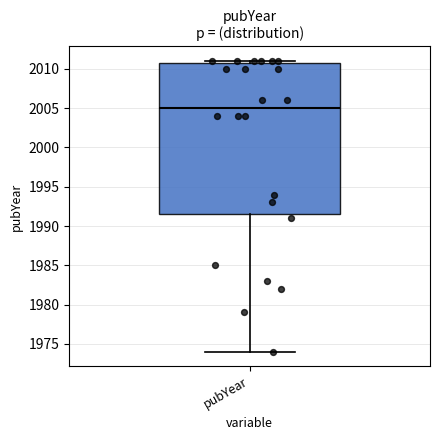

Transcribe this box plot: give where the median line is, the range the box spans, and where the two whiskers end, as read against the y-axis. The values are not printed on the chart, so give them approximately, as read against the axis.

median 2005.0, box 1991.5 to 2011.0, whiskers 1974.0 to 2011.0 (just above the box's upper edge)